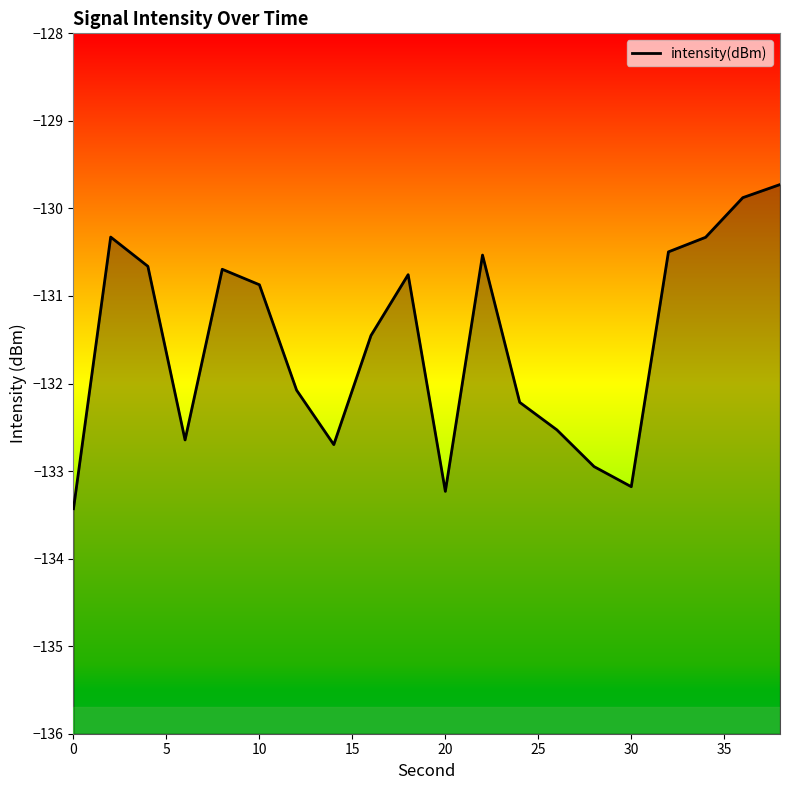

How many lines are shown in the chart?

1